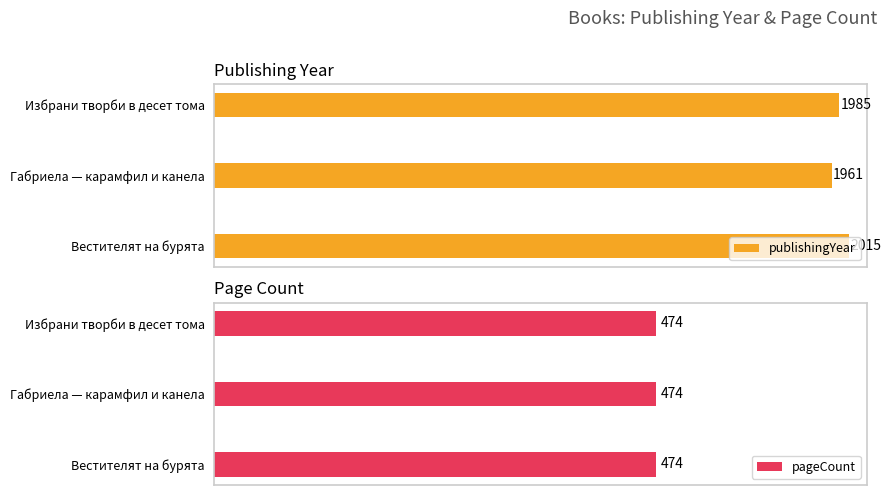

Where is publishingYear nearest to the value 1988?

Избрани творби в десет тома